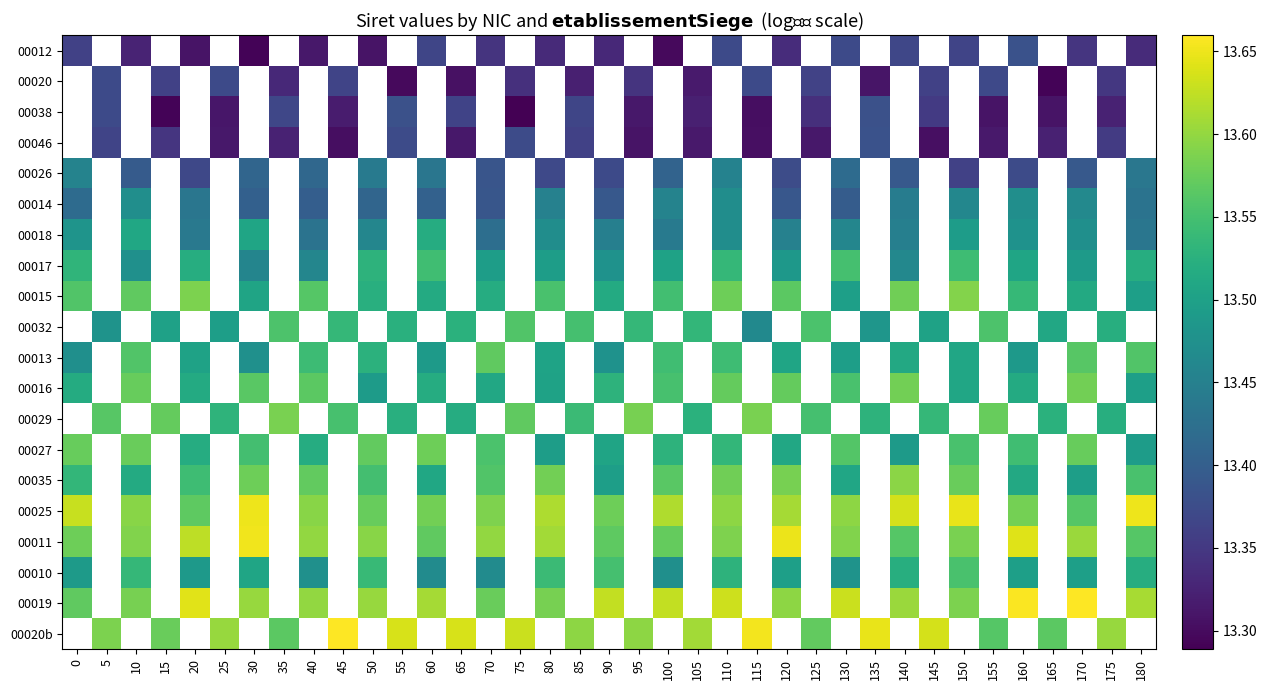

Which label corresponds to the smallest value in the chart?

75